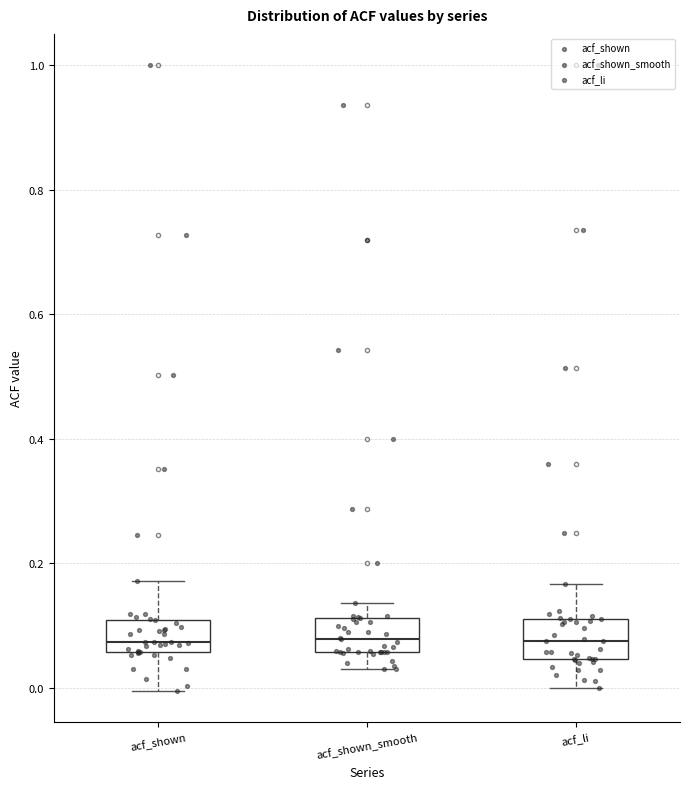

Reading left to right, transcribe this box plot: for each box, give where its median line is, the range the box spans, and where its two whiskers end, as read against the y-axis. The values are not printed on the chart, so give them approximately, as read against the axis.

acf_shown: median 0.08, box 0.06 to 0.10, whiskers 0.00 to 0.18
acf_shown_smooth: median 0.08, box 0.06 to 0.12, whiskers 0.04 to 0.14
acf_li: median 0.08, box 0.04 to 0.12, whiskers 0.00 to 0.16